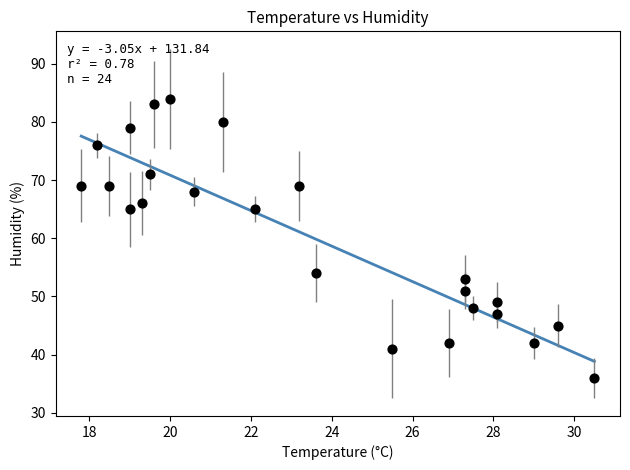

What is the range of Y values (max minus min)?

48